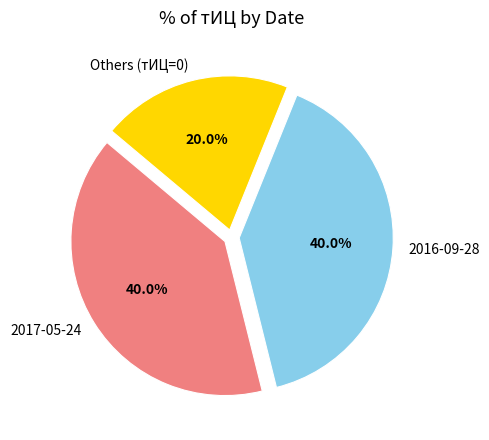

Which category has the smallest portion of the pie?

Others (тИЦ=0)